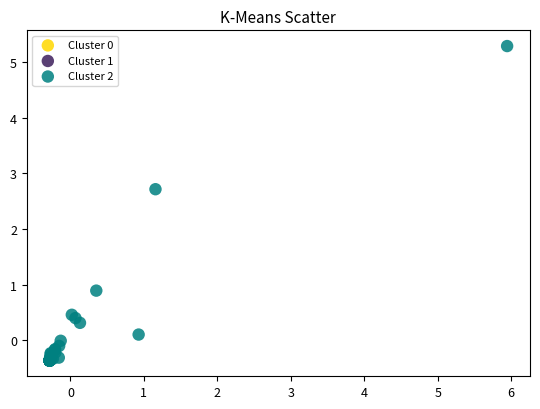

What Y value in the scatter plot is closest to 2?

2.7